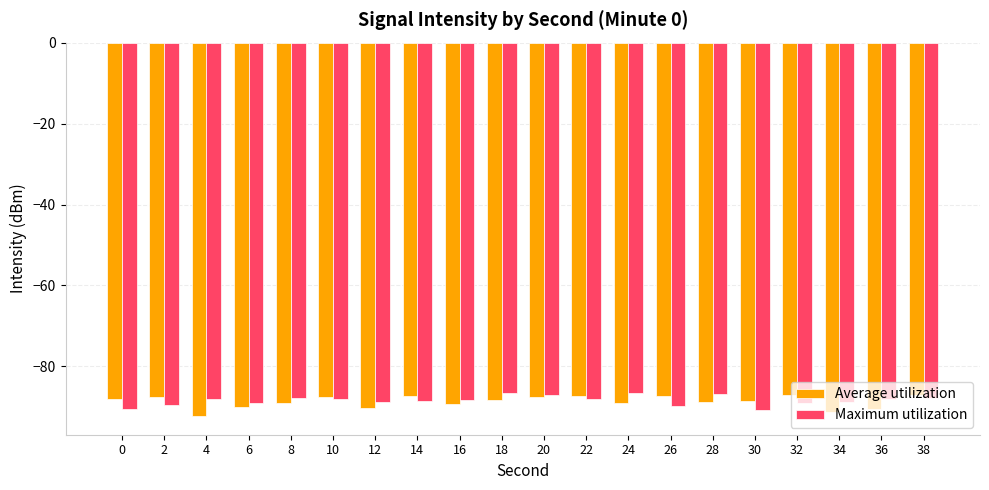

What is the difference between the maximum and minimum values in the Average utilization series?

5.3